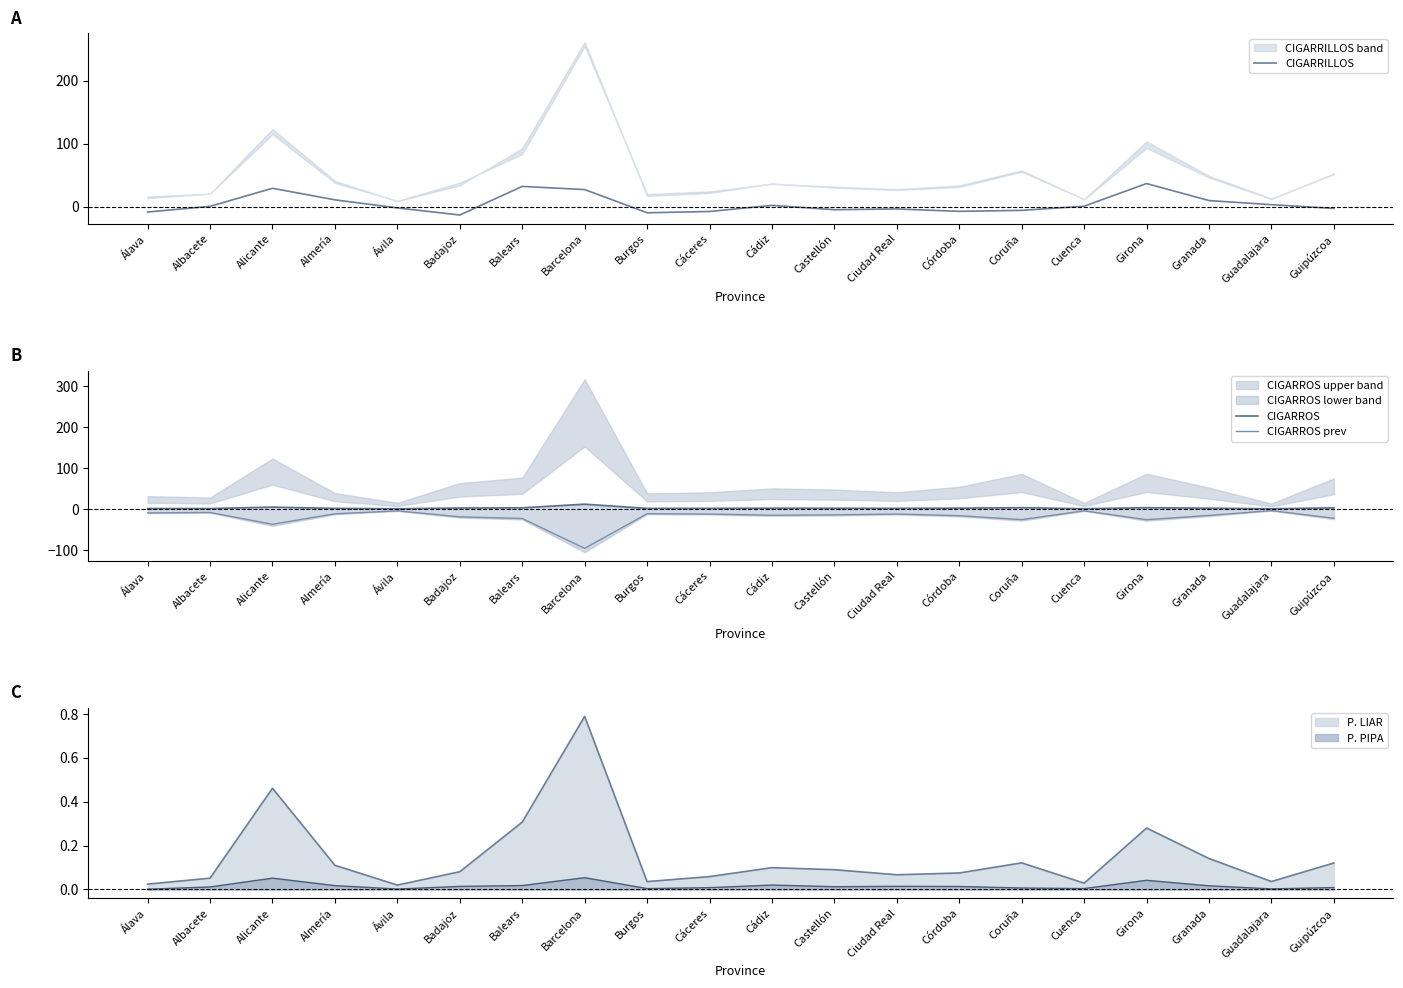

Which series ends up on top after the final intersection of CIGARROS and CIGARRILLOS?

CIGARROS